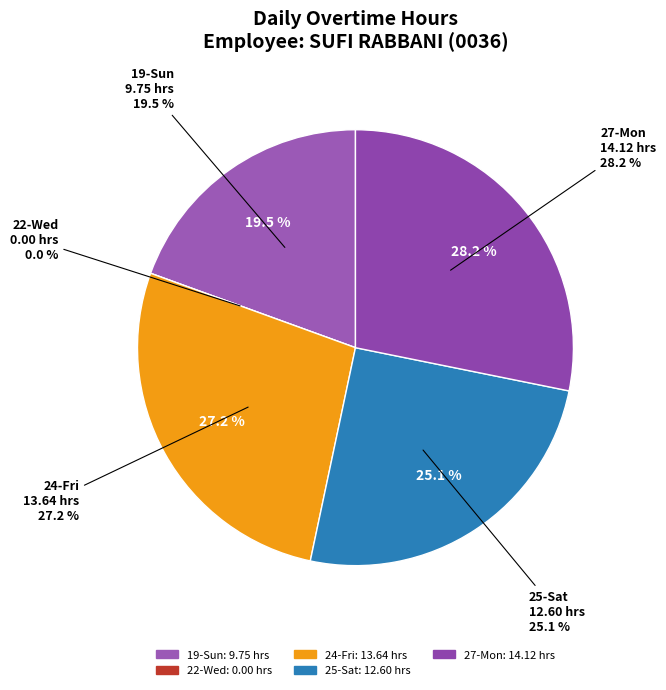

How many slices are in this pie chart?

5